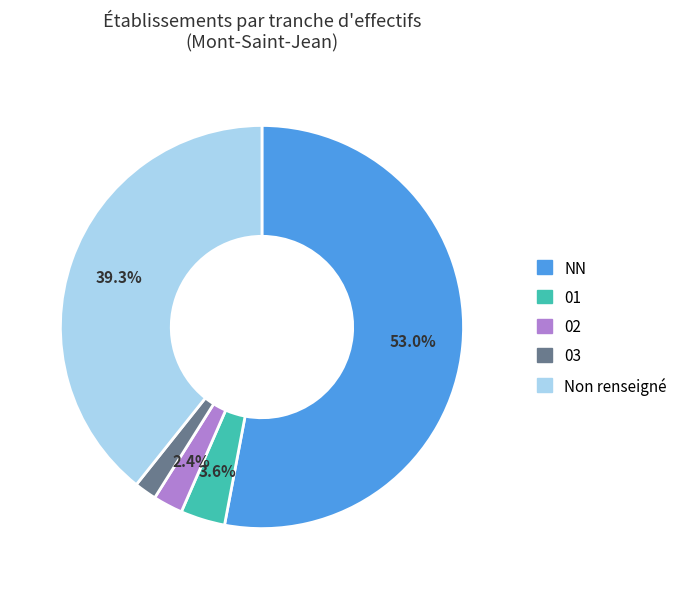

How many segments does this pie chart have?

5